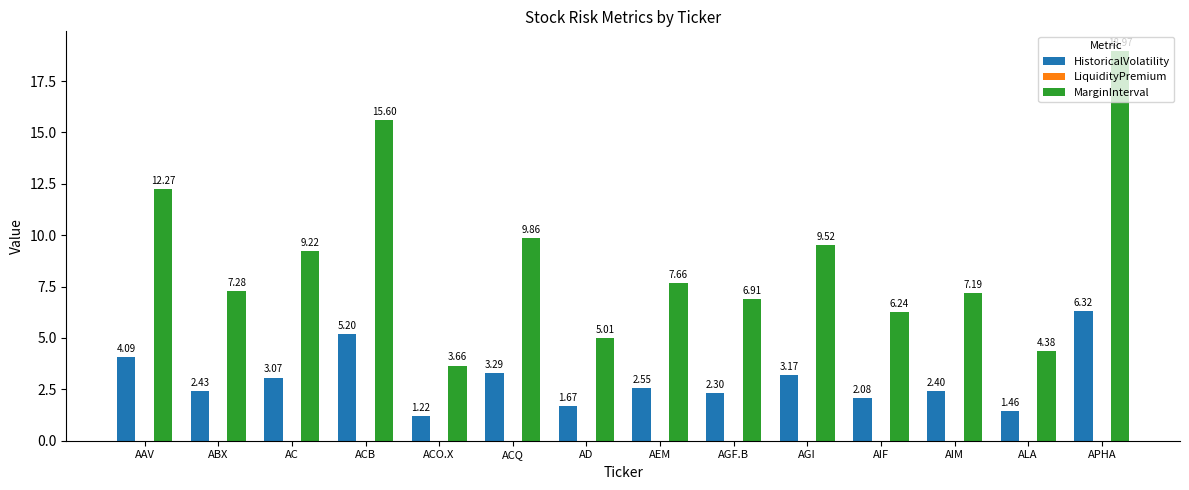

Rank the series by their average value, from highest to lowest.

MarginInterval, HistoricalVolatility